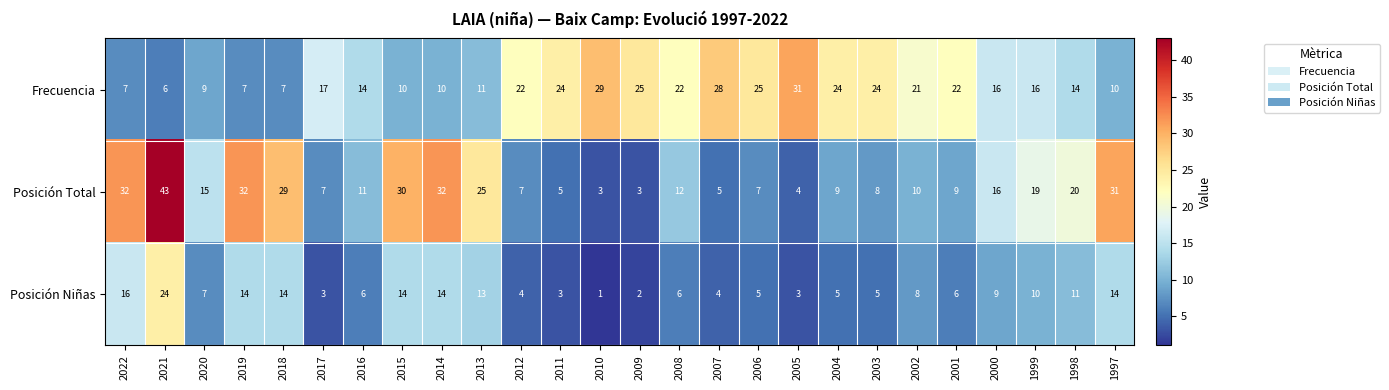

What is the total value across all series at 2004?

38